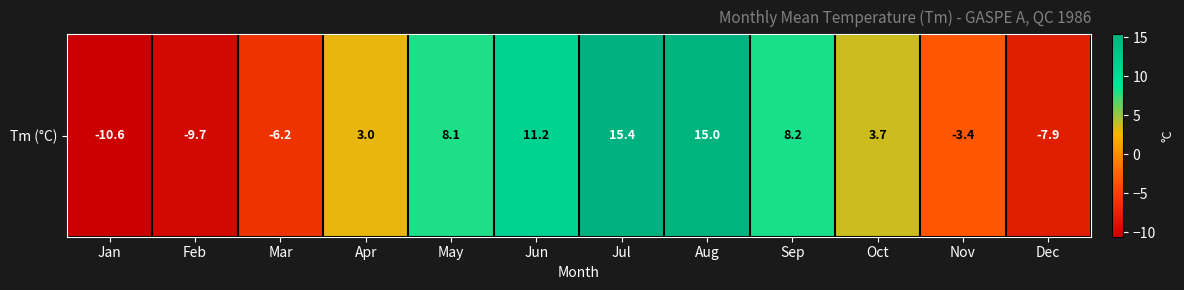

Rank the categories by value from highest to lowest.

Jul, Aug, Jun, Sep, May, Oct, Apr, Nov, Mar, Dec, Feb, Jan